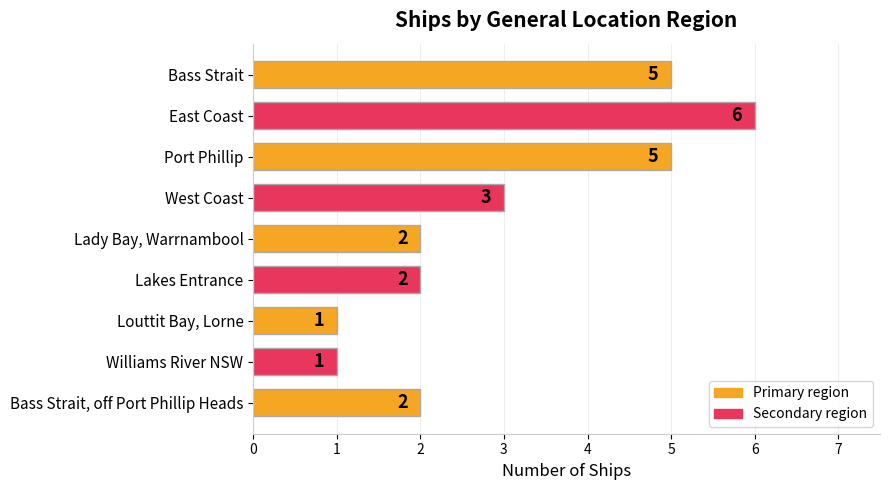

Between Bass Strait, off Port Phillip Heads and Louttit Bay, Lorne, which is larger?

Bass Strait, off Port Phillip Heads